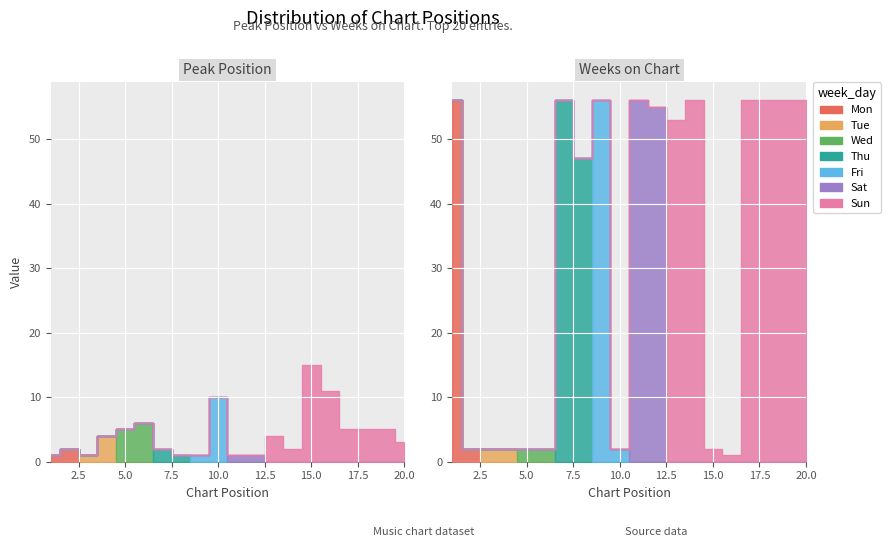

How many interior local peaks does the Peak Position series have?

5